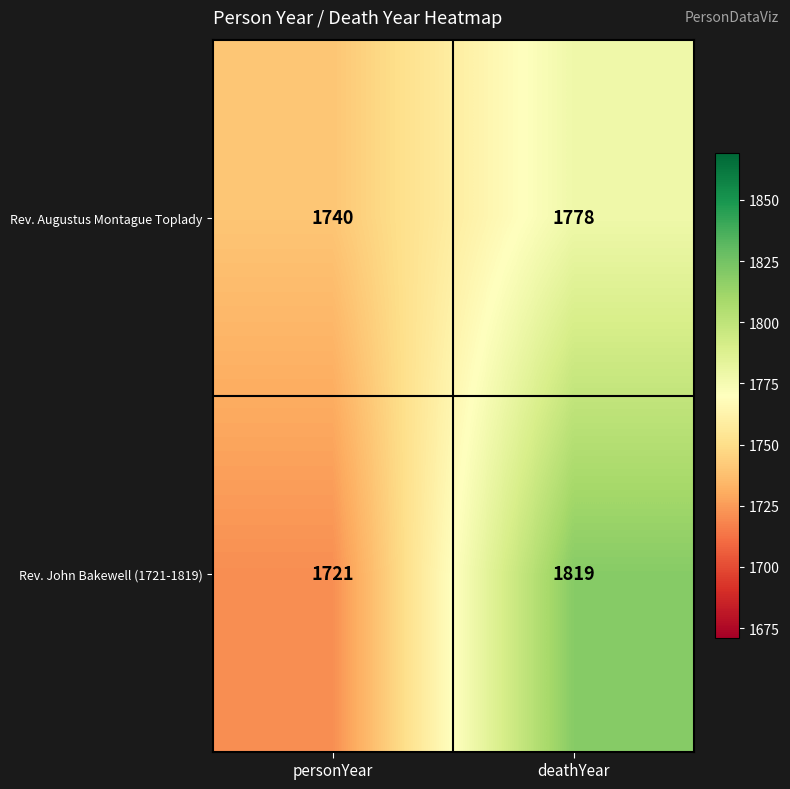

The Rev. Augustus Montague Toplady series shows 1778 at deathYear. True or false?

True